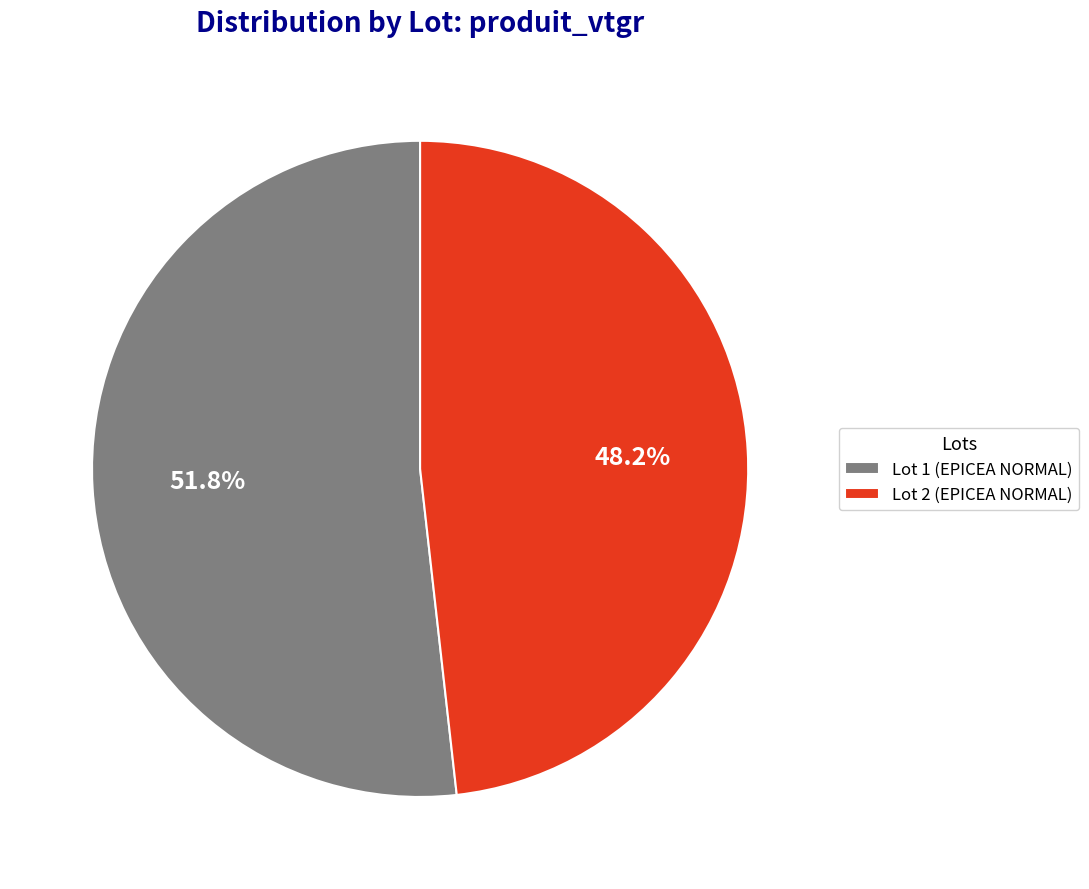

Is there a majority slice in this chart?

Yes